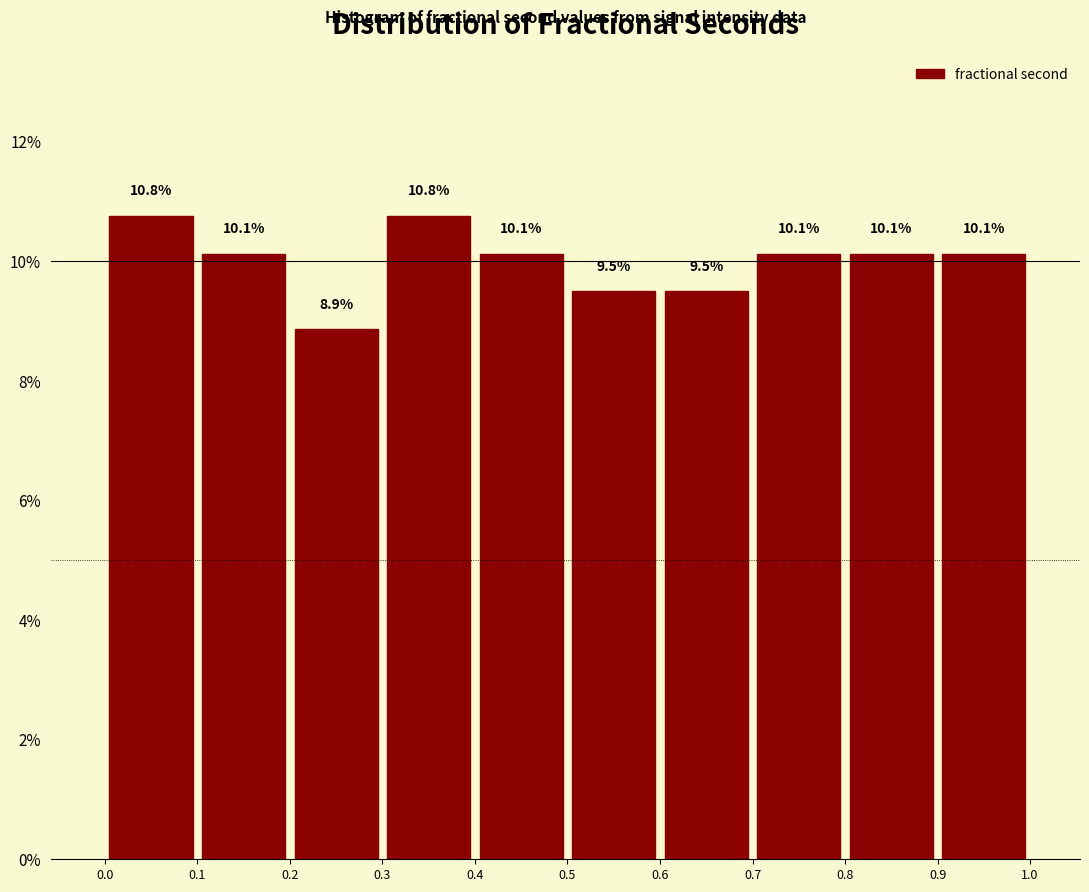

Reading left to right, list every bar in this chart as the range it spans on the x-axis followed by its height.

0.0 to 0.1: 10.8
0.1 to 0.2: 10.1
0.2 to 0.3: 8.9
0.3 to 0.4: 10.8
0.4 to 0.5: 10.1
0.5 to 0.6: 9.5
0.6 to 0.7: 9.5
0.7 to 0.8: 10.1
0.8 to 0.9: 10.1
0.9 to 1.0: 10.1